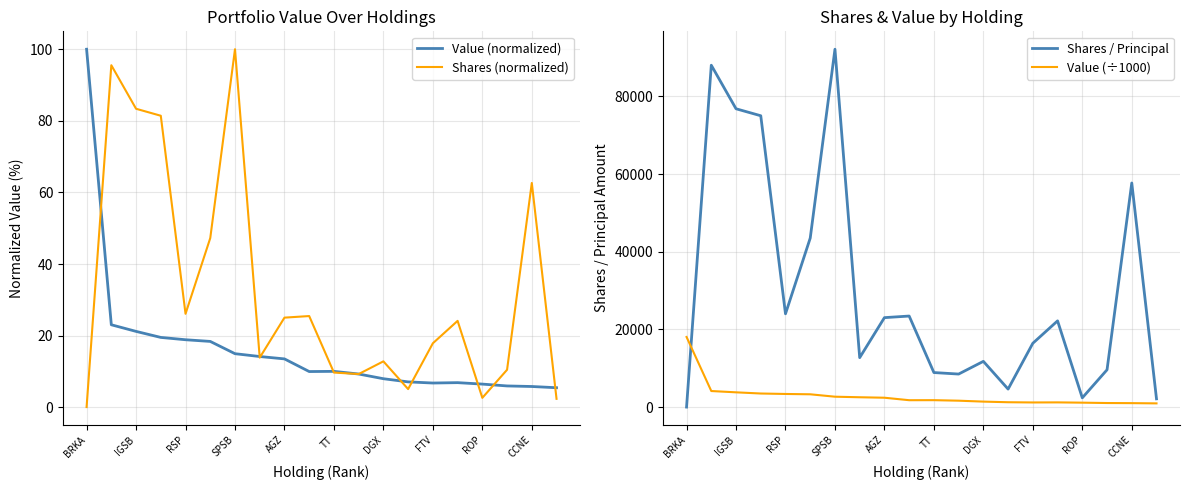

True or false: Shares (normalized) has a value of 38.9 at RSP.

False